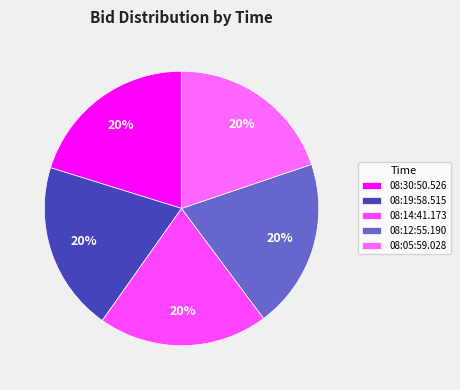

How many segments does this pie chart have?

5